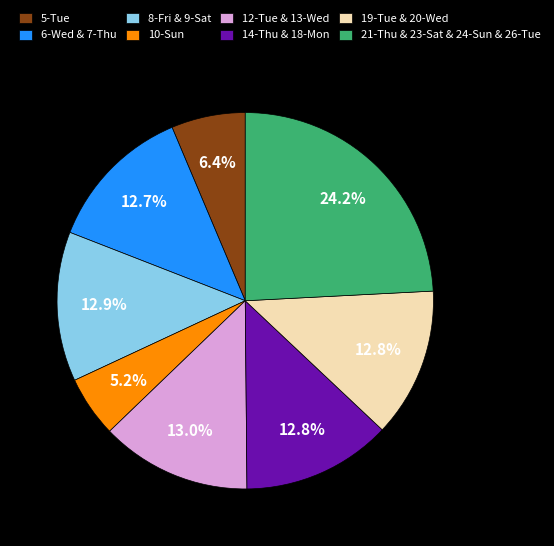

How many segments does this pie chart have?

8